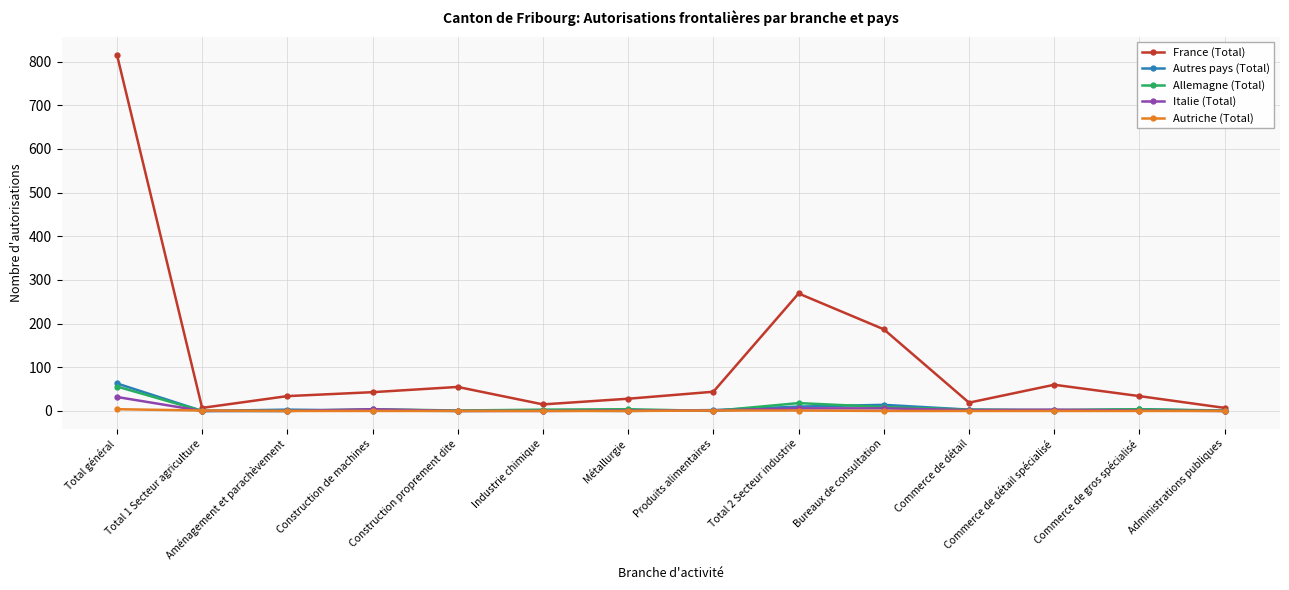

Between Bureaux de consultation and Commerce de détail, which series saw the biggest shift?

France (Total)